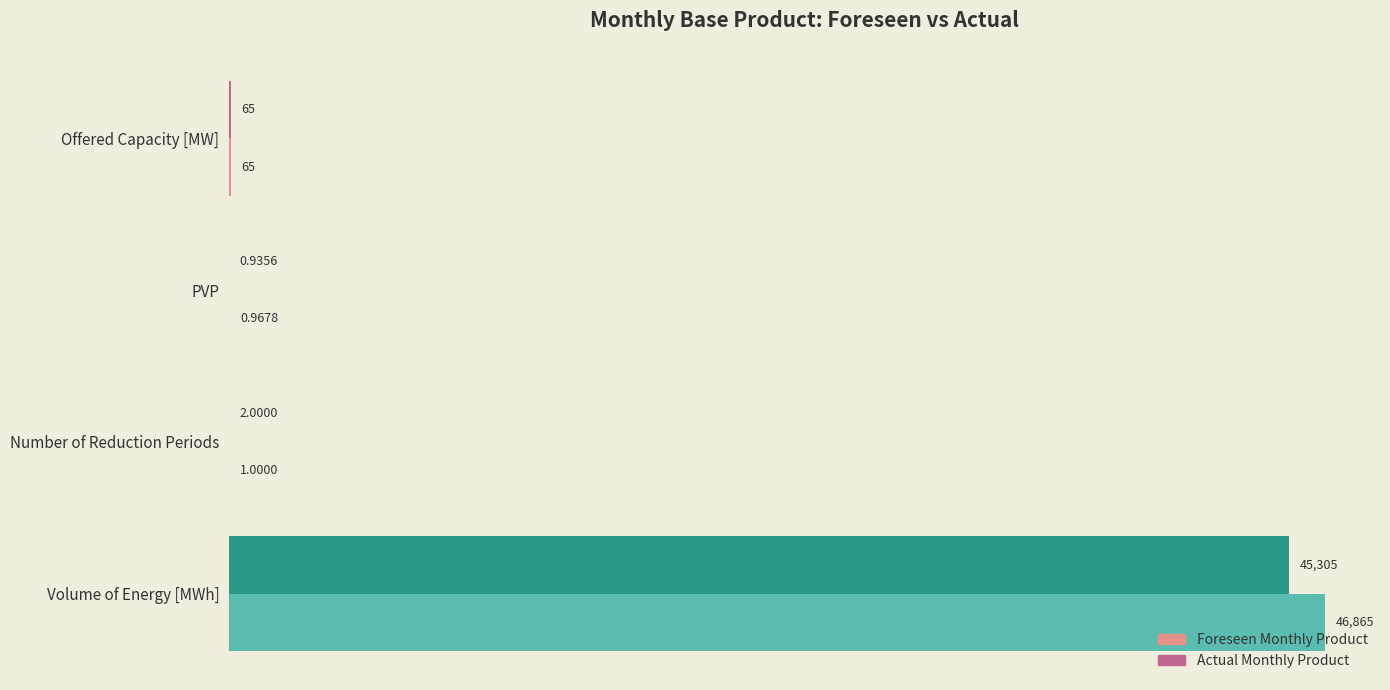

What are all the series names shown in the legend?

Foreseen Monthly Product, Actual Monthly Product